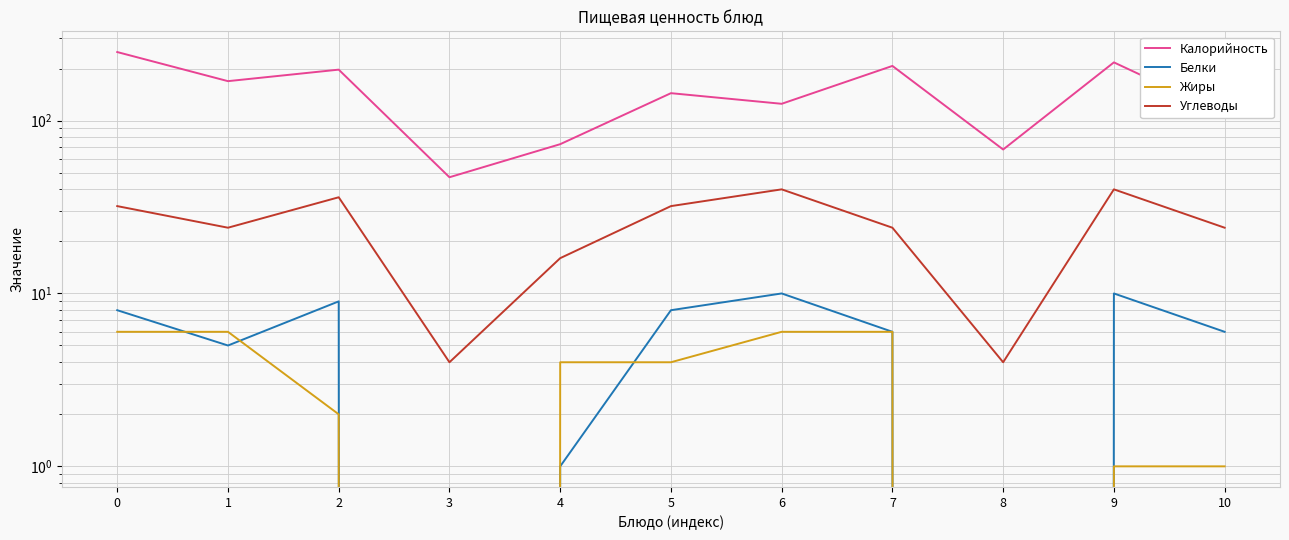

What is the average value of the Углеводы series?

25